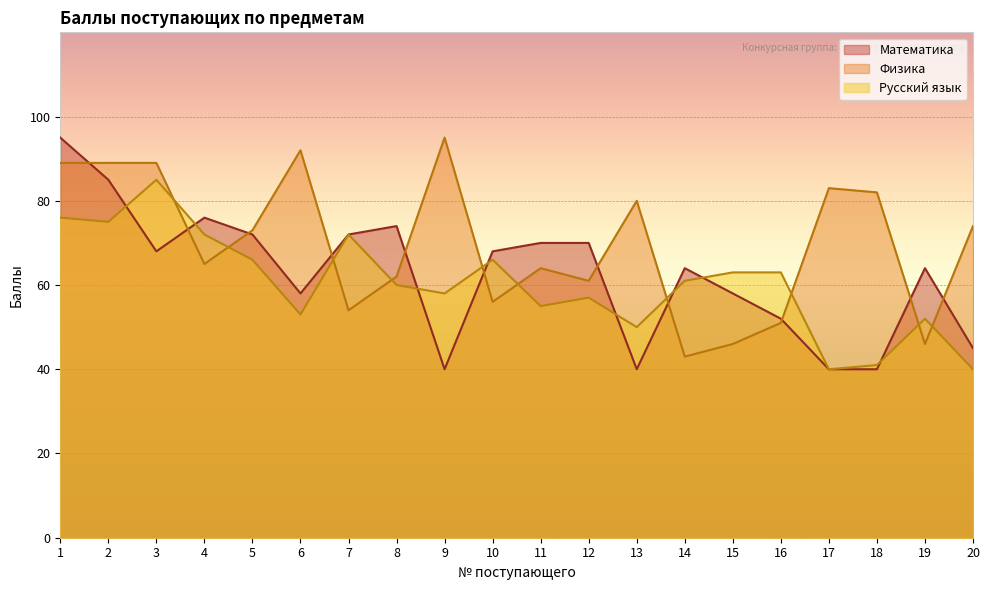

In Русский язык, how many points are lower than both neighbors (excluding endpoints)?

6